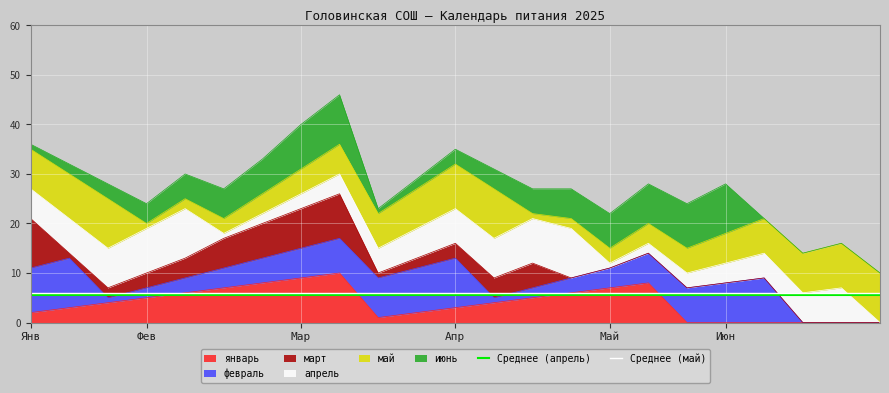

How many lines are shown in the chart?

2